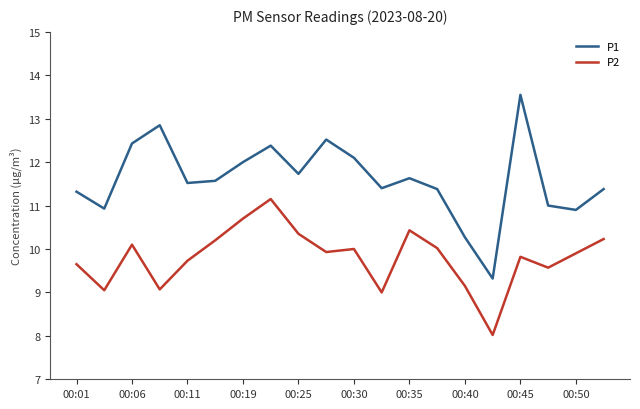

What is the minimum value shown in the chart?

8.0